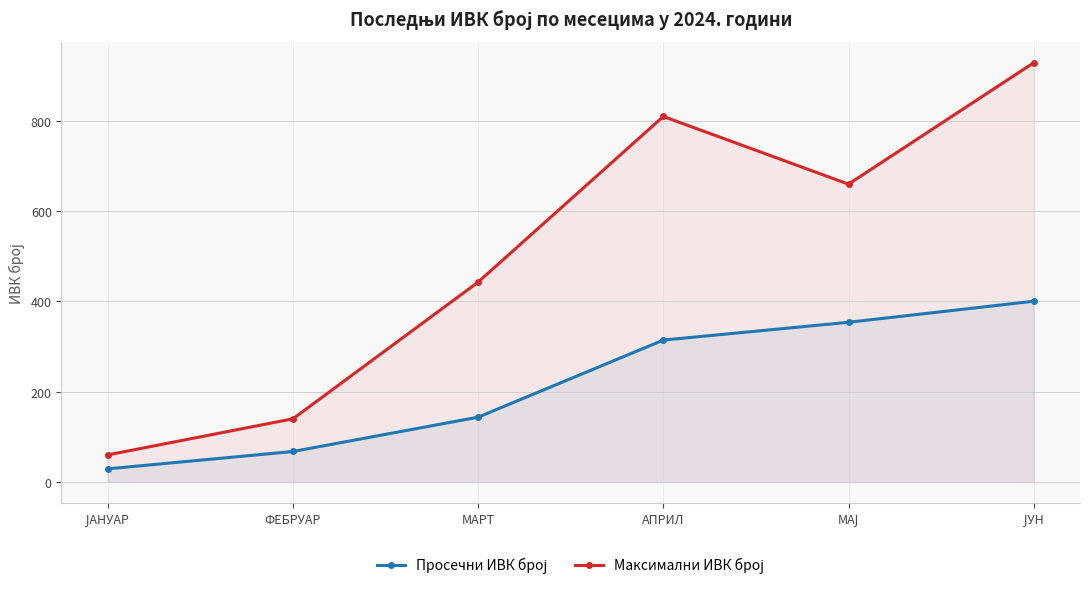

What is the lowest value of the Просечни ИВК број series?

29.1